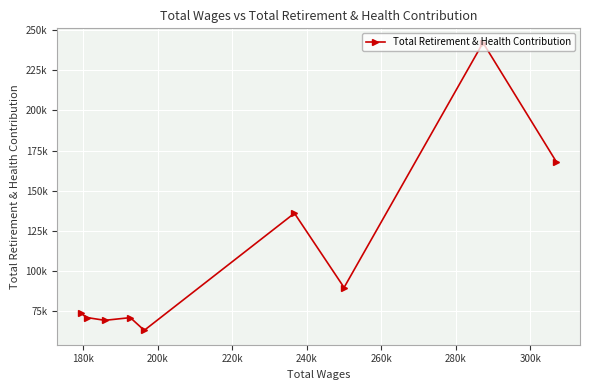

What is the difference between the maximum and minimum values?

179098